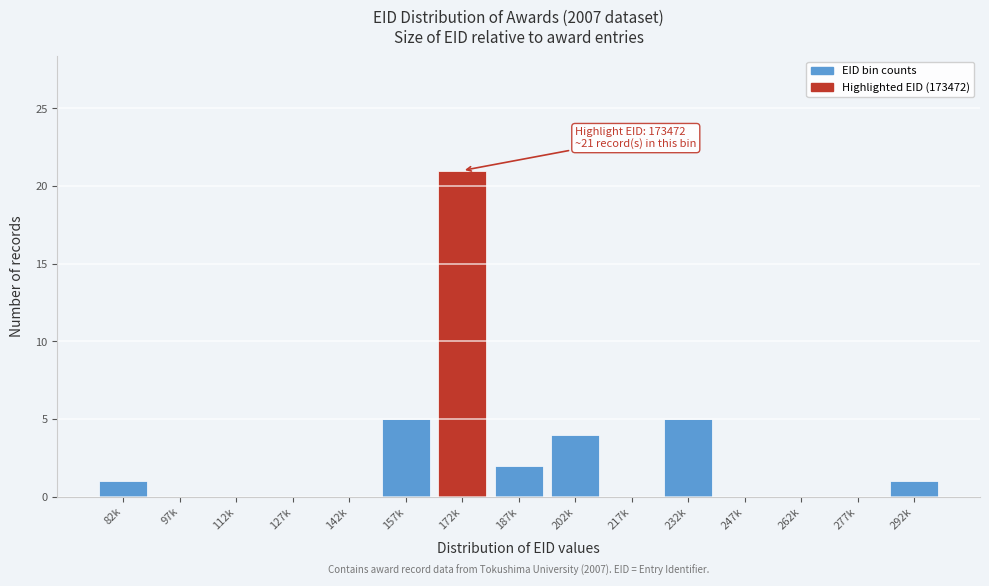

Reading right to left, what are all the values shown in this chart?

292k=1	277k=0	262k=0	247k=0	232k=5	217k=0	202k=4	187k=2	172k=21	157k=5	142k=0	127k=0	112k=0	97k=0	82k=1